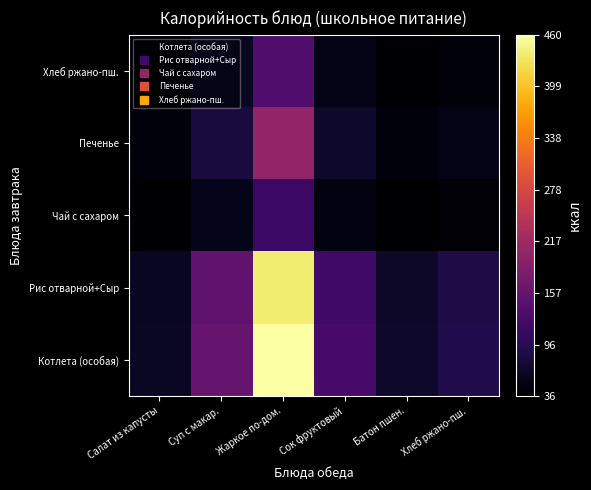

At which category is the sum across all series the highest?

Жаркое по-дом.